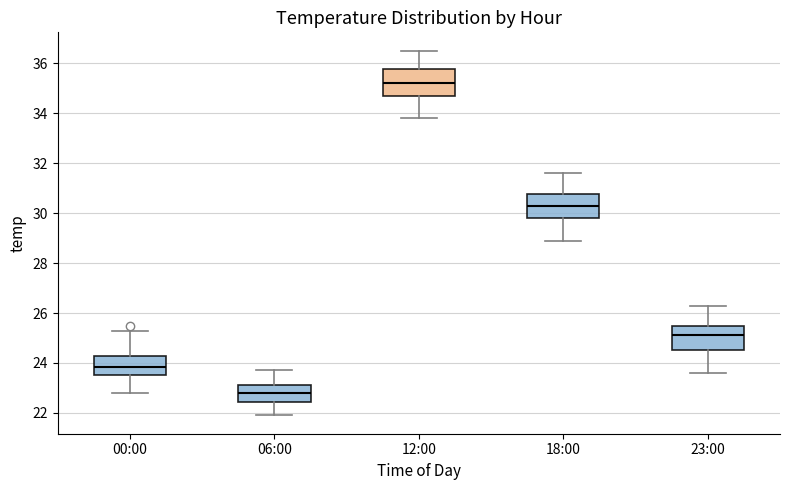

Where does the median line of the box for 06:00 sit on the y-axis? The values are not printed on the chart, so give them approximately, as read against the axis.

22.8